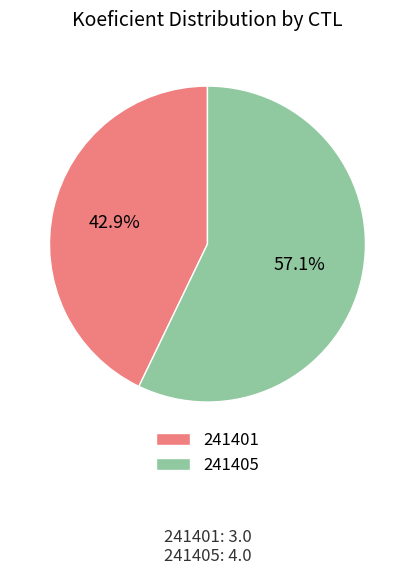

Which slice is the smallest?

241401